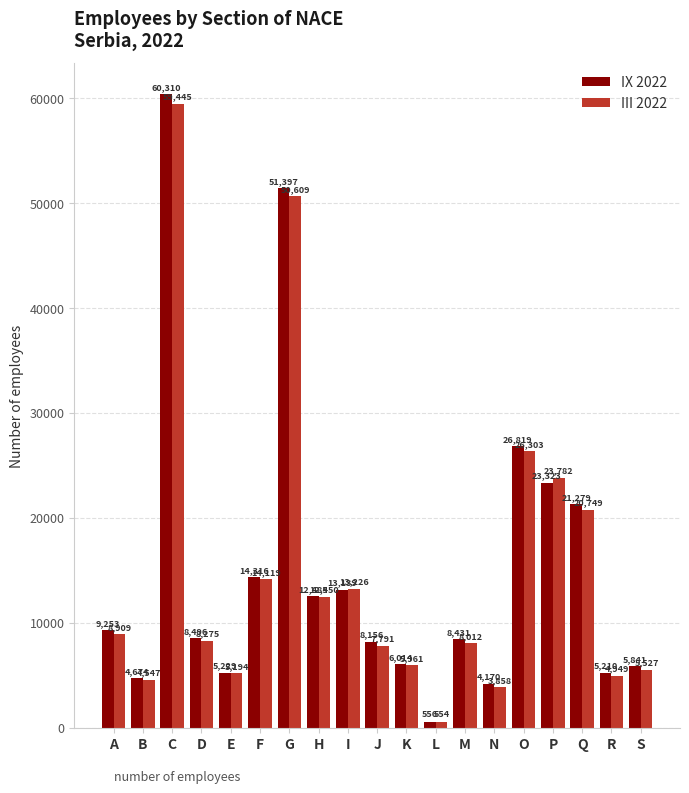

Between N and Q, which series saw the biggest shift?

IX 2022